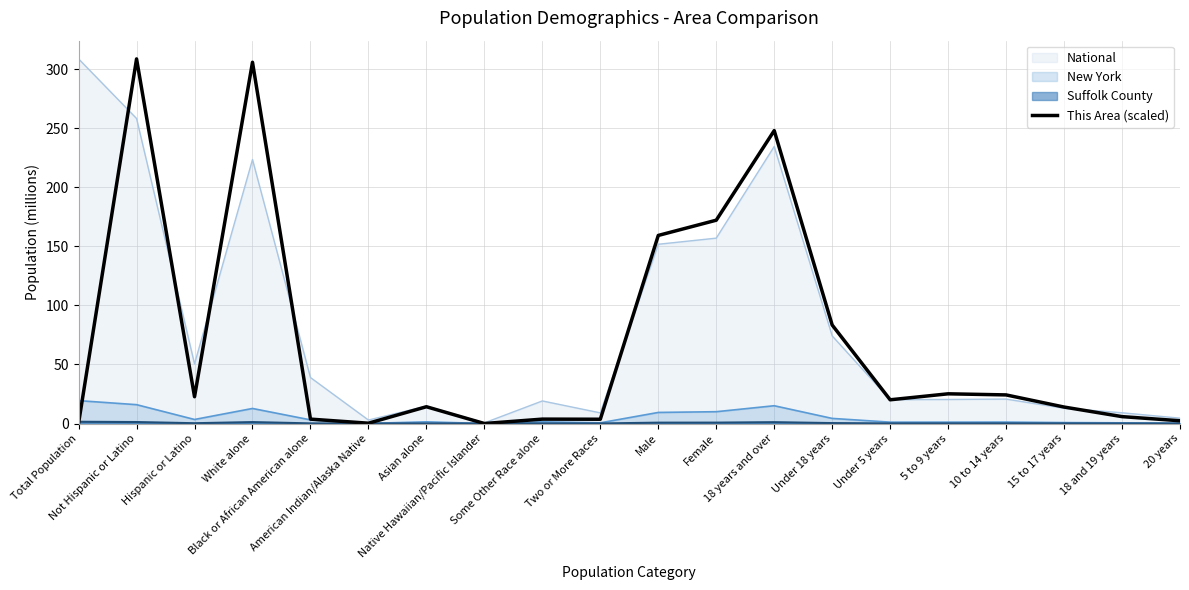

How many interior local valleys (lower than both neighbors) does the data have?

5